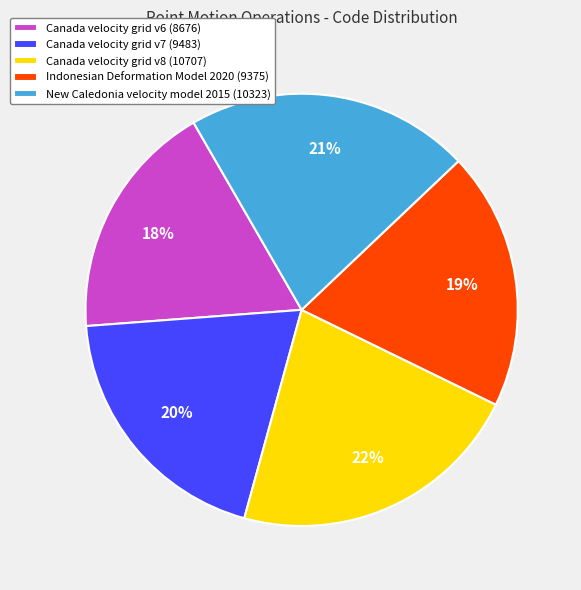

The Canada velocity grid v6 slice represents 18% of the pie. True or false?

True